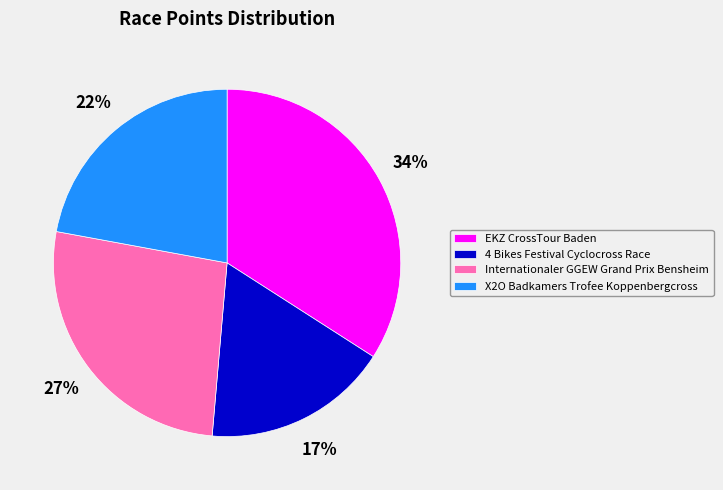

Which has a higher value, X2O Badkamers Trofee Koppenbergcross or Internationaler GGEW Grand Prix Bensheim?

Internationaler GGEW Grand Prix Bensheim